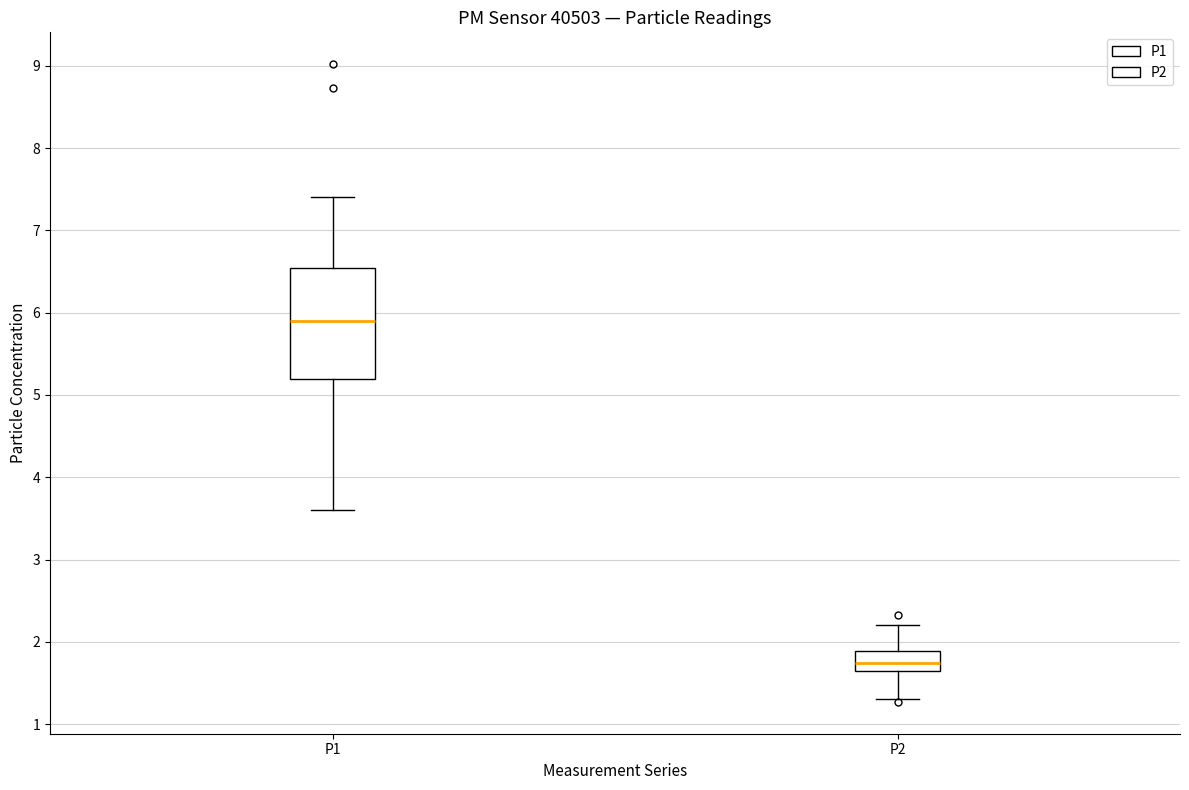

Where does the upper whisker of the box for P1 end on the y-axis? The values are not printed on the chart, so give them approximately, as read against the axis.

7.4